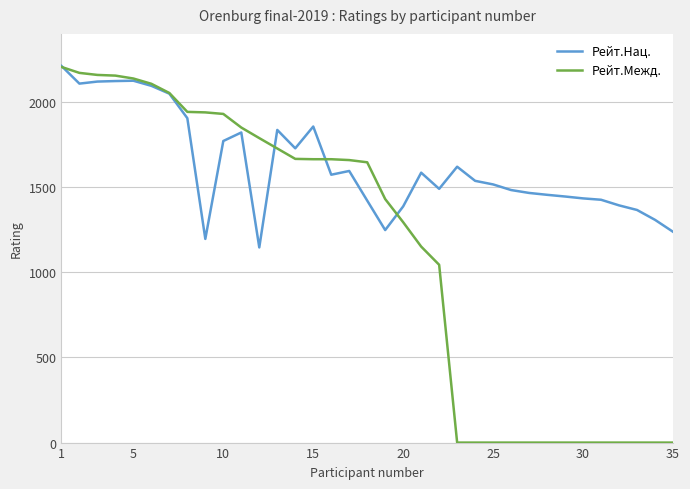

Which series has the largest range (max minus min)?

Рейт.Межд.